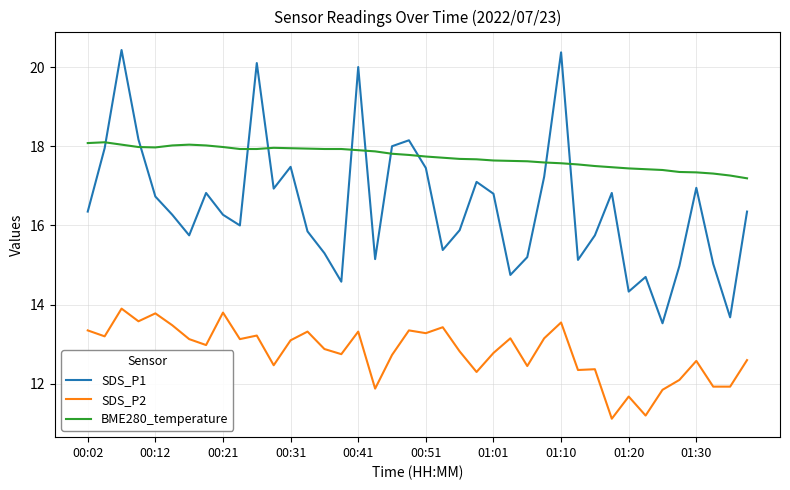

What is the difference between the maximum and minimum values in the BME280_temperature series?

0.9